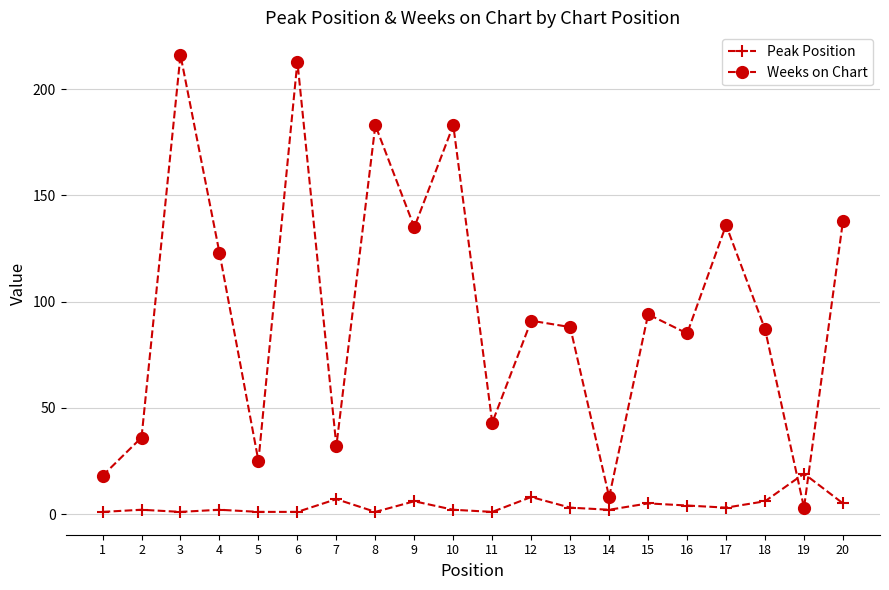

Rank the series at 14 from lowest to highest value.

Peak Position, Weeks on Chart